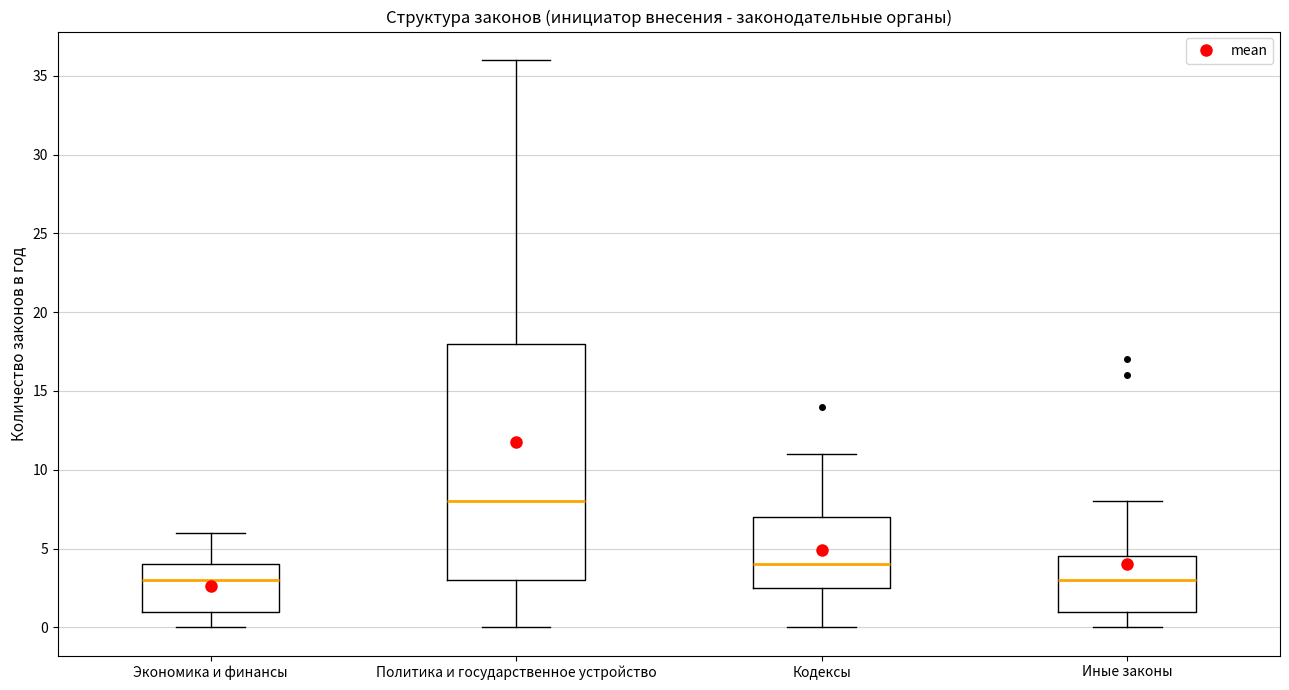

Where does the lower whisker of the box for Кодексы end on the y-axis? The values are not printed on the chart, so give them approximately, as read against the axis.

0.0